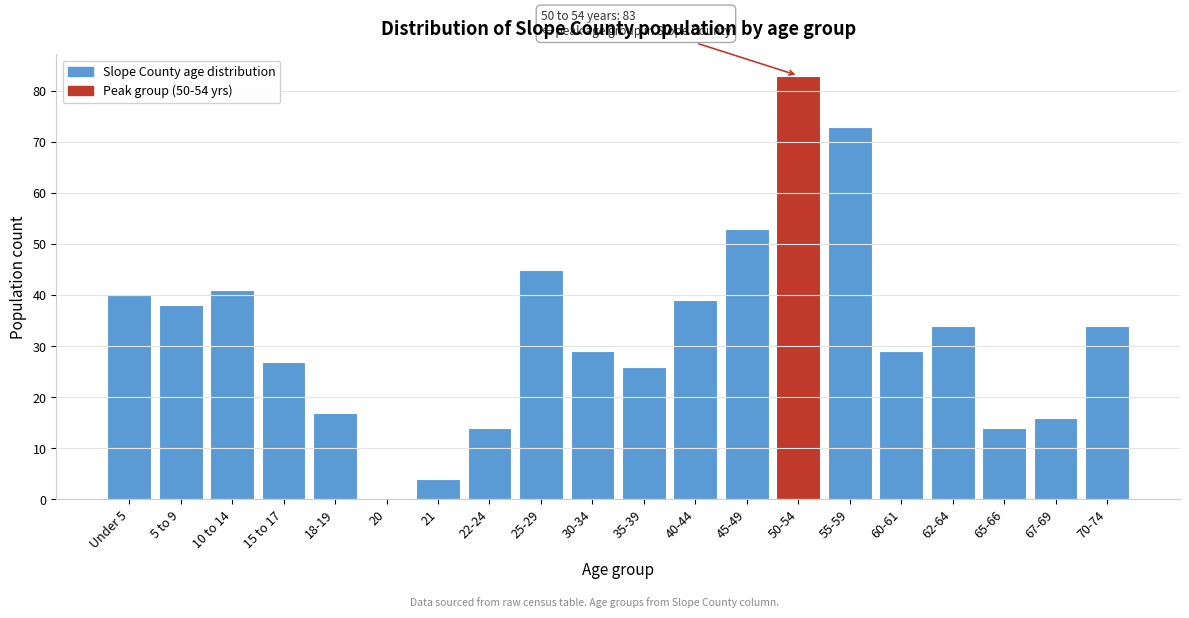

Reading left to right, transcribe all the data shown in this chart.

Under 5=40	5 to 9=38	10 to 14=41	15 to 17=27	18-19=17	20=0	21=4	22-24=14	25-29=45	30-34=29	35-39=26	40-44=39	45-49=53	50-54=83	55-59=73	60-61=29	62-64=34	65-66=14	67-69=16	70-74=34